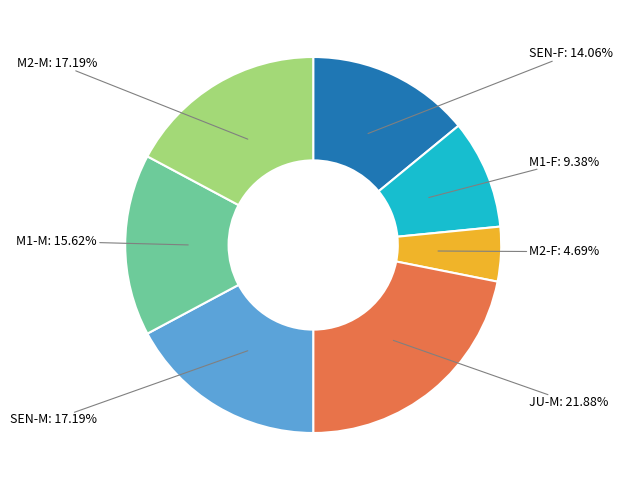

True or false: M2-F accounts for 5% of the total.

True